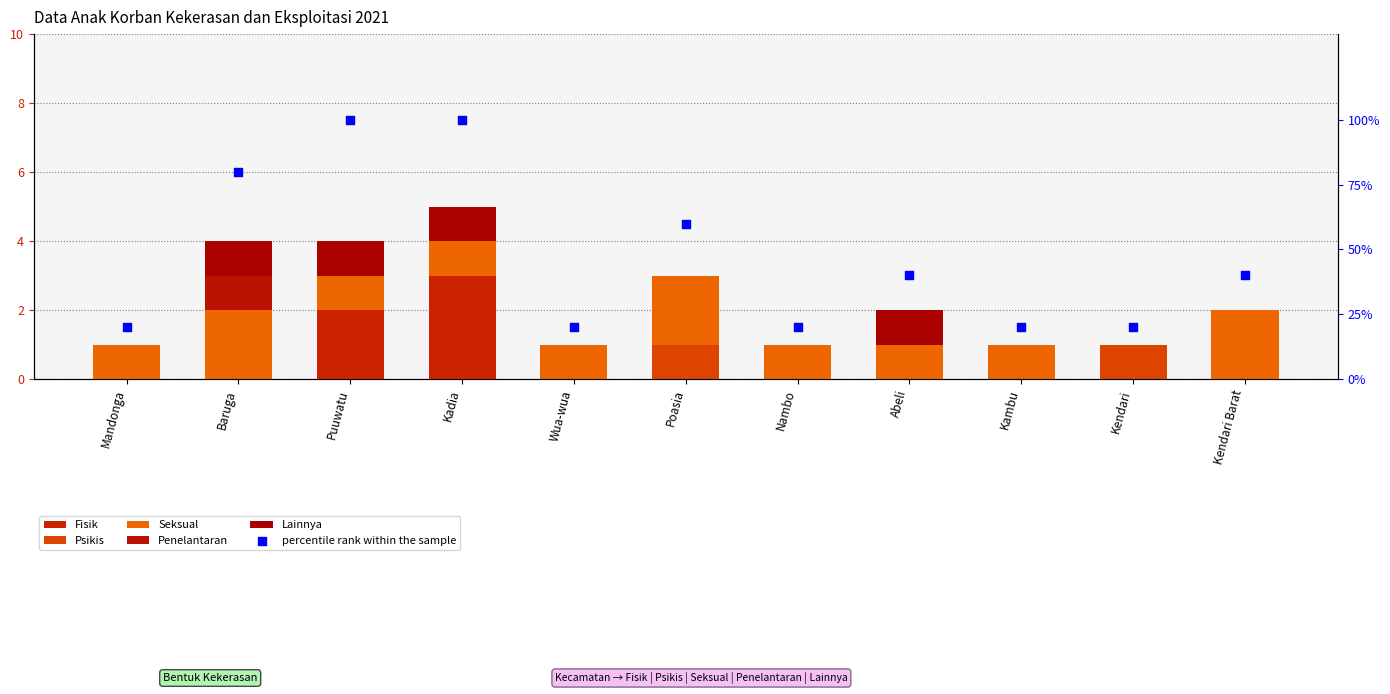

At which category is the sum across all series the highest?

Kadia